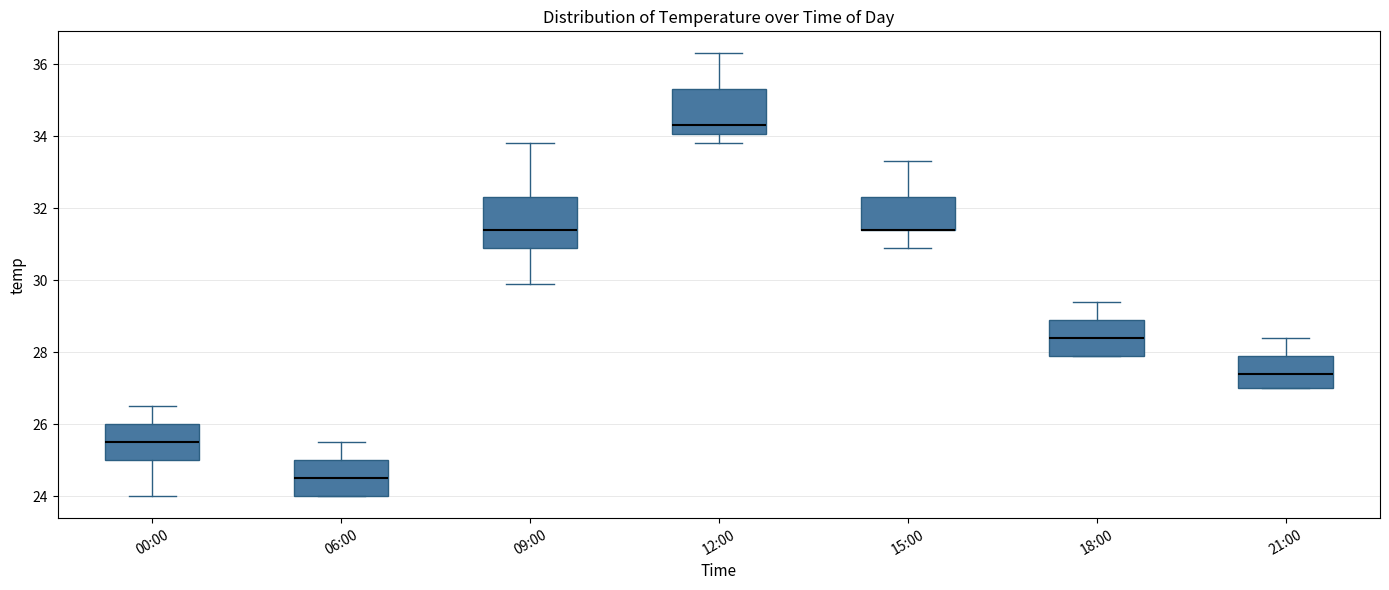

Where is the upper edge of the box for 06:00 on the y-axis? The values are not printed on the chart, so give them approximately, as read against the axis.

25.0